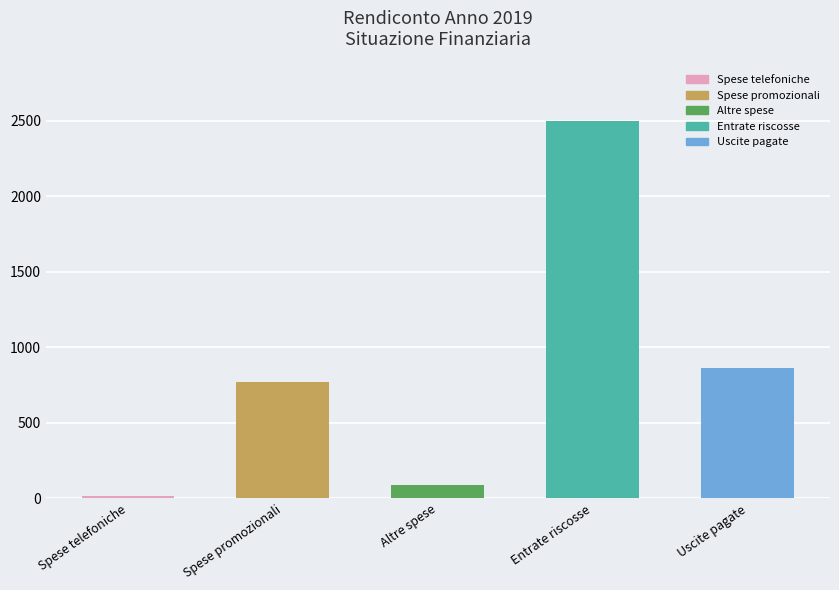

What is the label of the 3rd bar from the right?

Altre spese